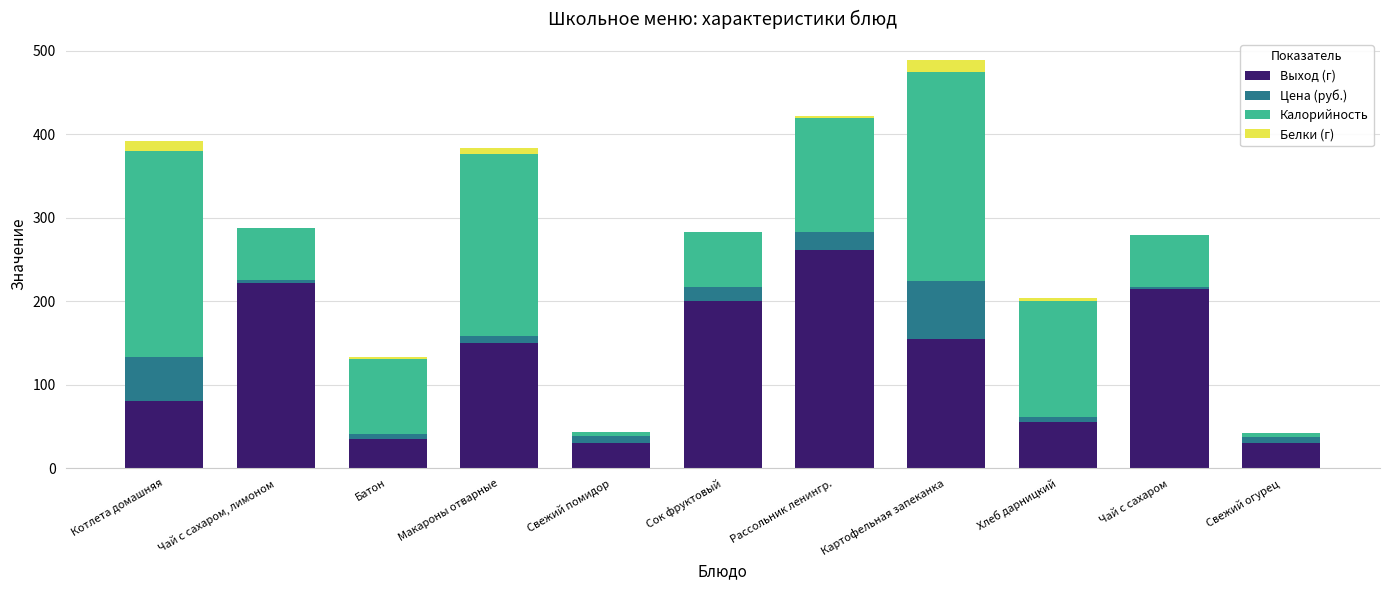

At which category is the sum across all series the highest?

Картофельная запеканка